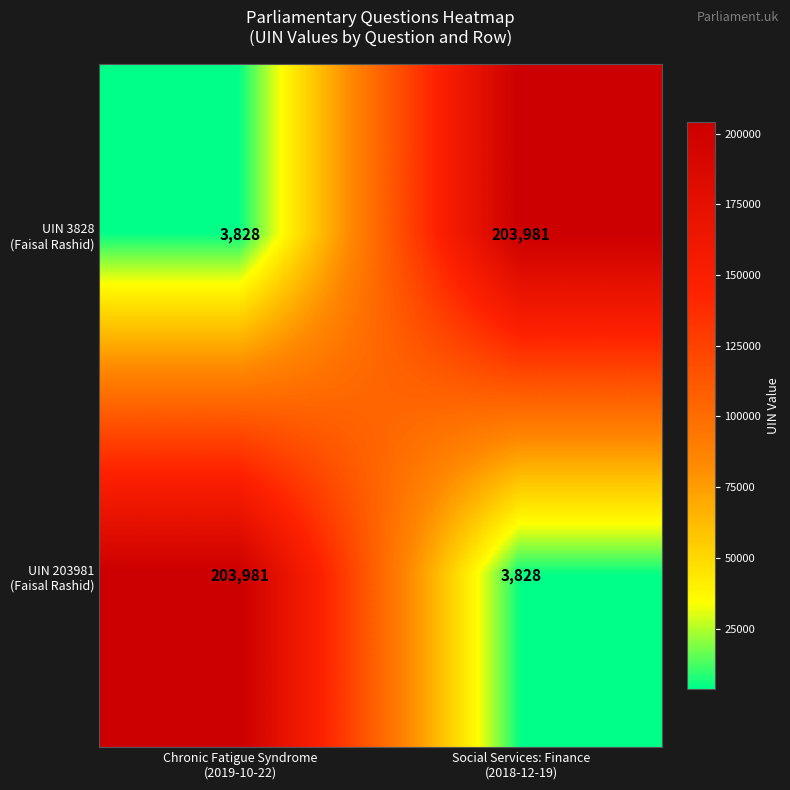

What is the smallest value displayed?

3828